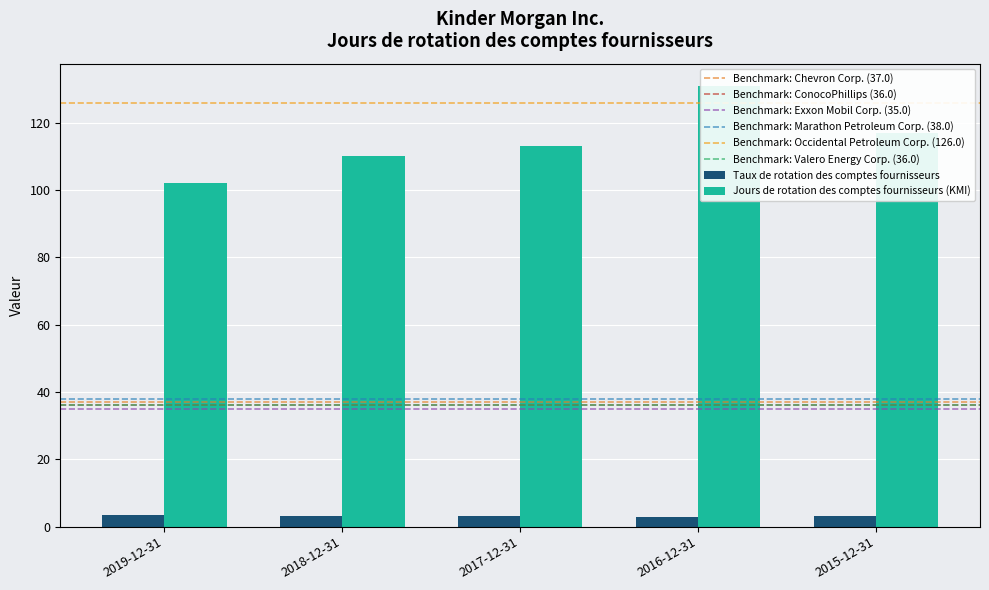

Reading right to left, extract all data points from this chart.

Taux de rotation des comptes fournisseurs: 2015-12-31=3.1	2016-12-31=2.8	2017-12-31=3.2	2018-12-31=3.3	2019-12-31=3.6
Jours de rotation des comptes fournisseurs (KMI): 2015-12-31=117.0	2016-12-31=131.0	2017-12-31=113.0	2018-12-31=110.0	2019-12-31=102.0